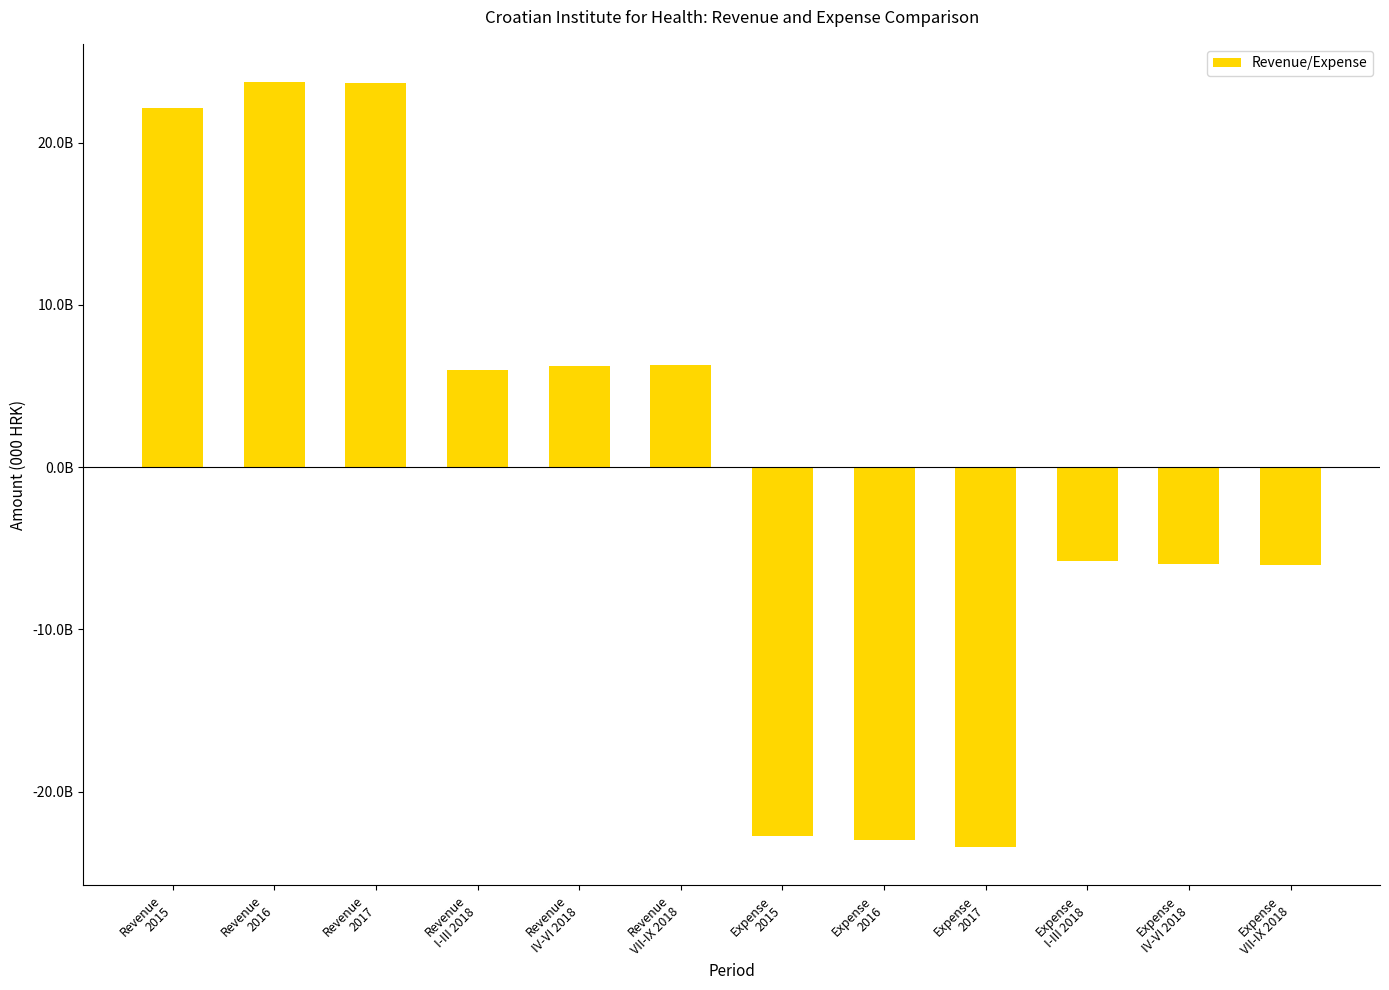

Which has a higher value, Expense
I-III 2018 or Revenue
2016?

Revenue
2016